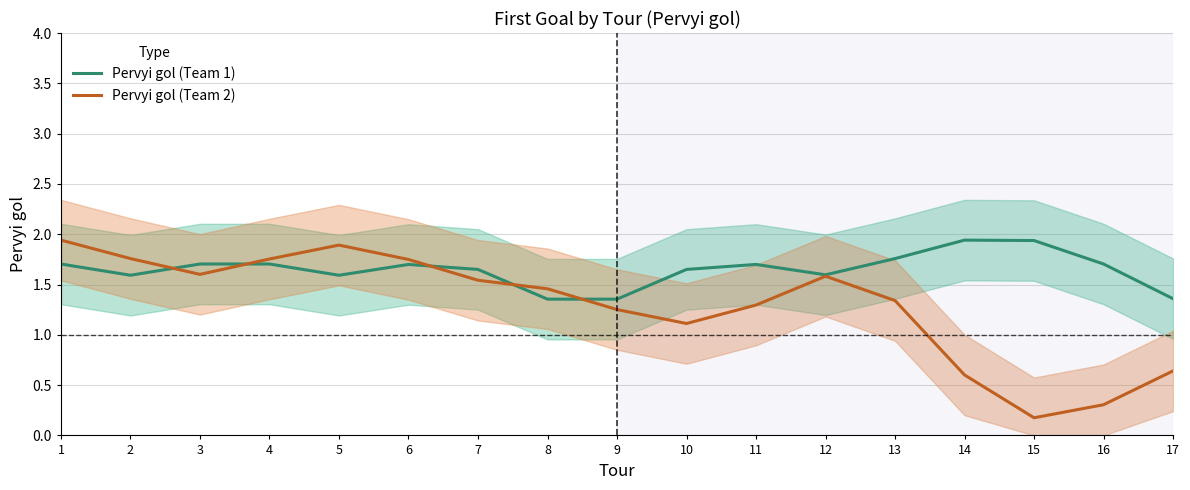

At which category does Pervyi gol (Team 1) reach its first local peak?

6